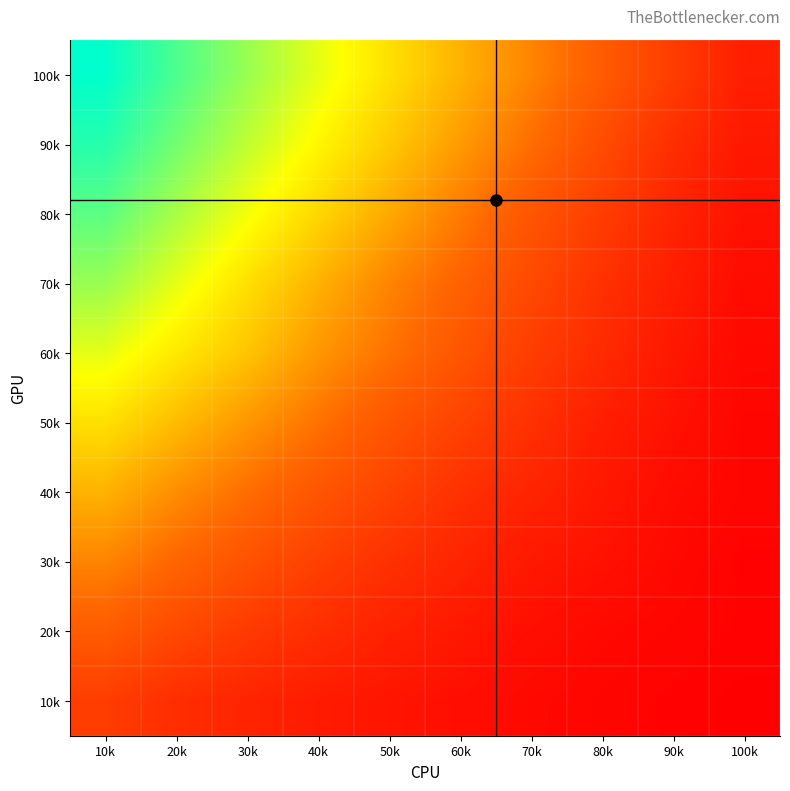

How many series are shown in this chart?

10